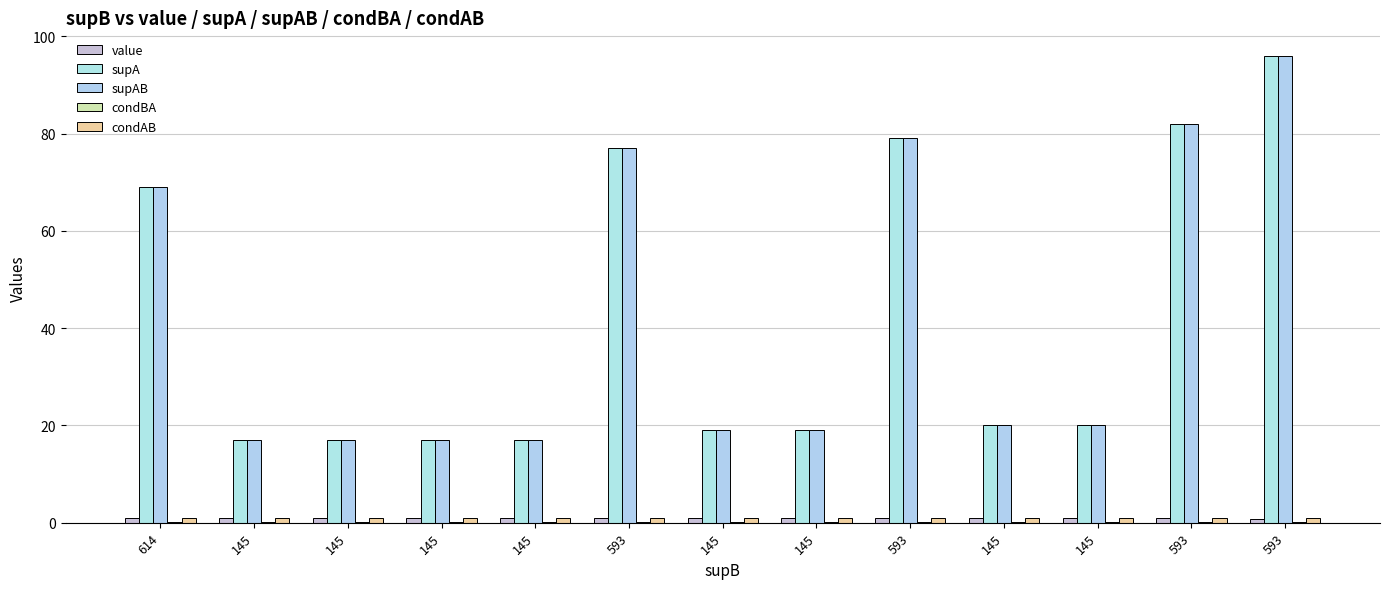

Reading right to left, extract all data points from this chart.

value: 593=0.8	593=0.9	145=0.9	145=0.9	593=0.9	145=0.9	145=0.9	593=0.9	145=0.9	145=0.9	145=0.9	145=0.9	614=0.9
supA: 593=96.0	593=82.0	145=20.0	145=20.0	593=79.0	145=19.0	145=19.0	593=77.0	145=17.0	145=17.0	145=17.0	145=17.0	614=69.0
supAB: 593=96.0	593=82.0	145=20.0	145=20.0	593=79.0	145=19.0	145=19.0	593=77.0	145=17.0	145=17.0	145=17.0	145=17.0	614=69.0
condBA: 593=0.2	593=0.1	145=0.1	145=0.1	593=0.1	145=0.1	145=0.1	593=0.1	145=0.1	145=0.1	145=0.1	145=0.1	614=0.1
condAB: 593=1.0	593=1.0	145=1.0	145=1.0	593=1.0	145=1.0	145=1.0	593=1.0	145=1.0	145=1.0	145=1.0	145=1.0	614=1.0